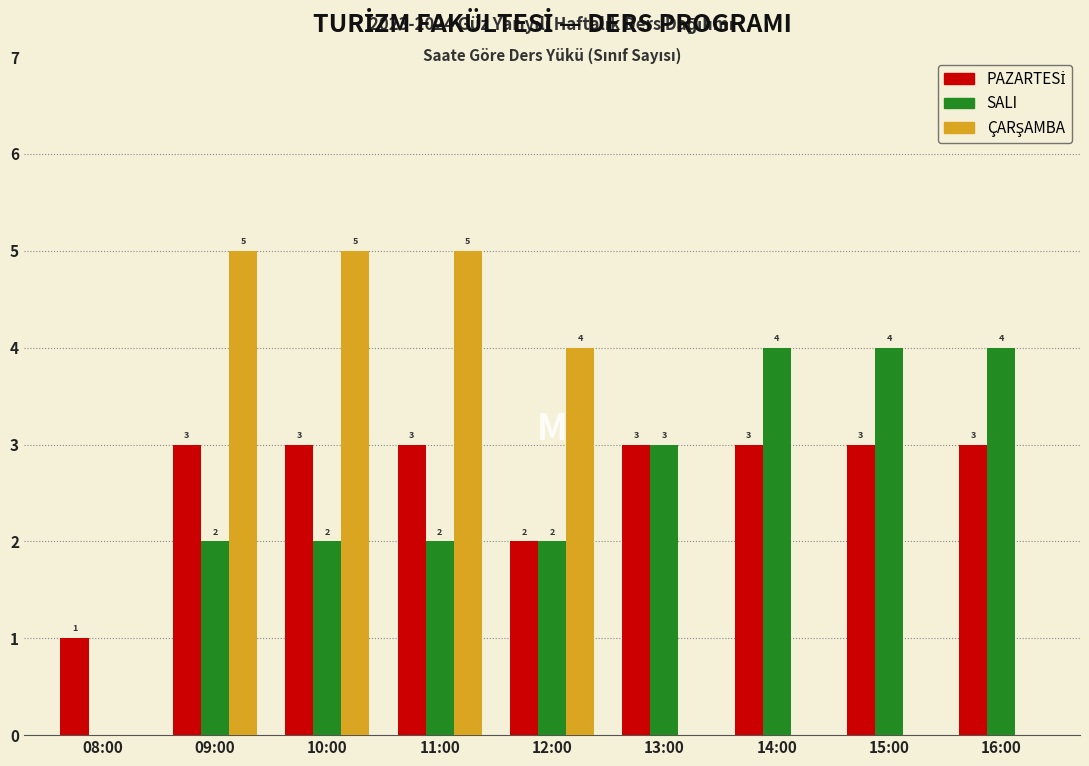

The value of SALI at 15:00 is 4. True or false?

True